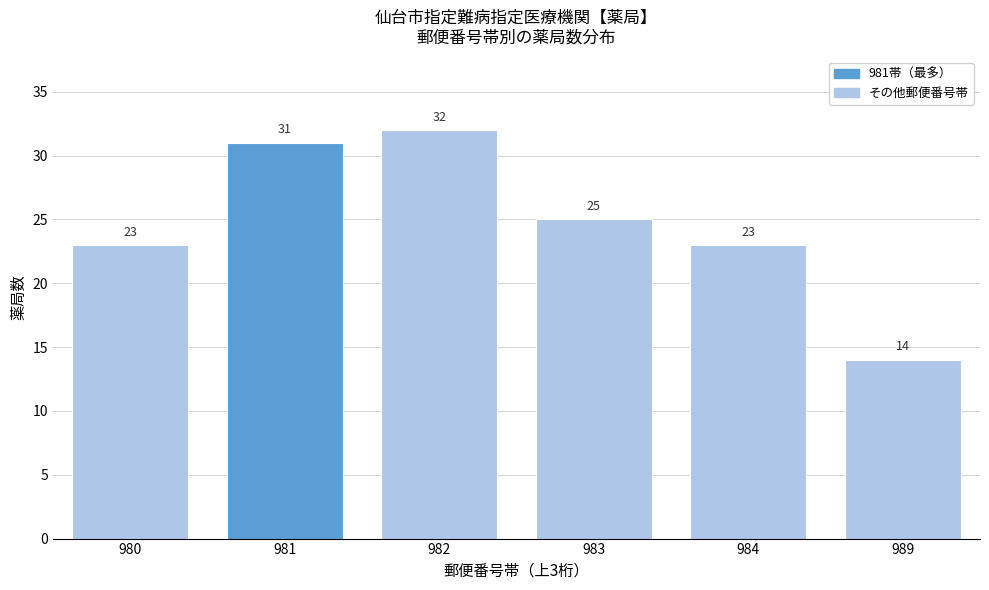

Reading left to right, extract all data points from this chart.

23	31	32	25	23	14